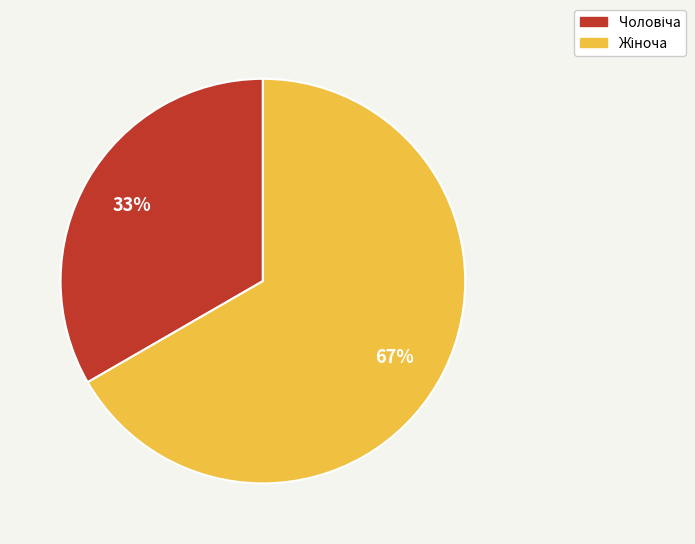

How many segments does this pie chart have?

2